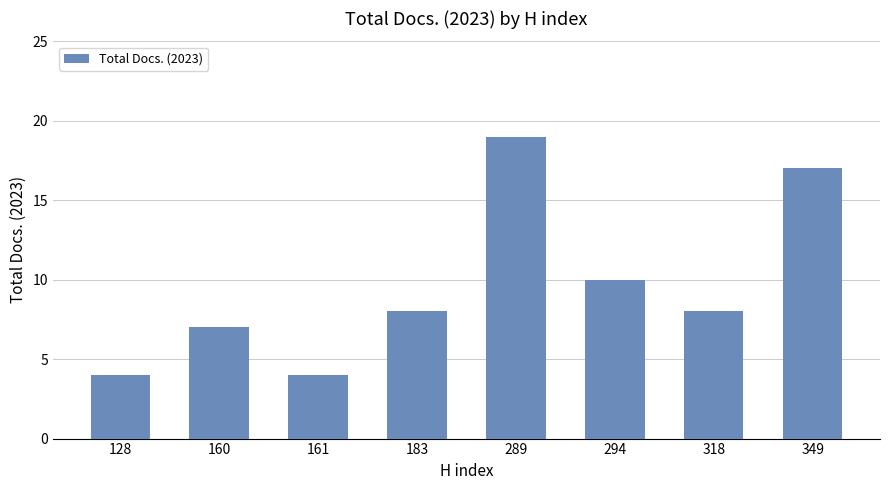

Which category has the highest value across all series?

289